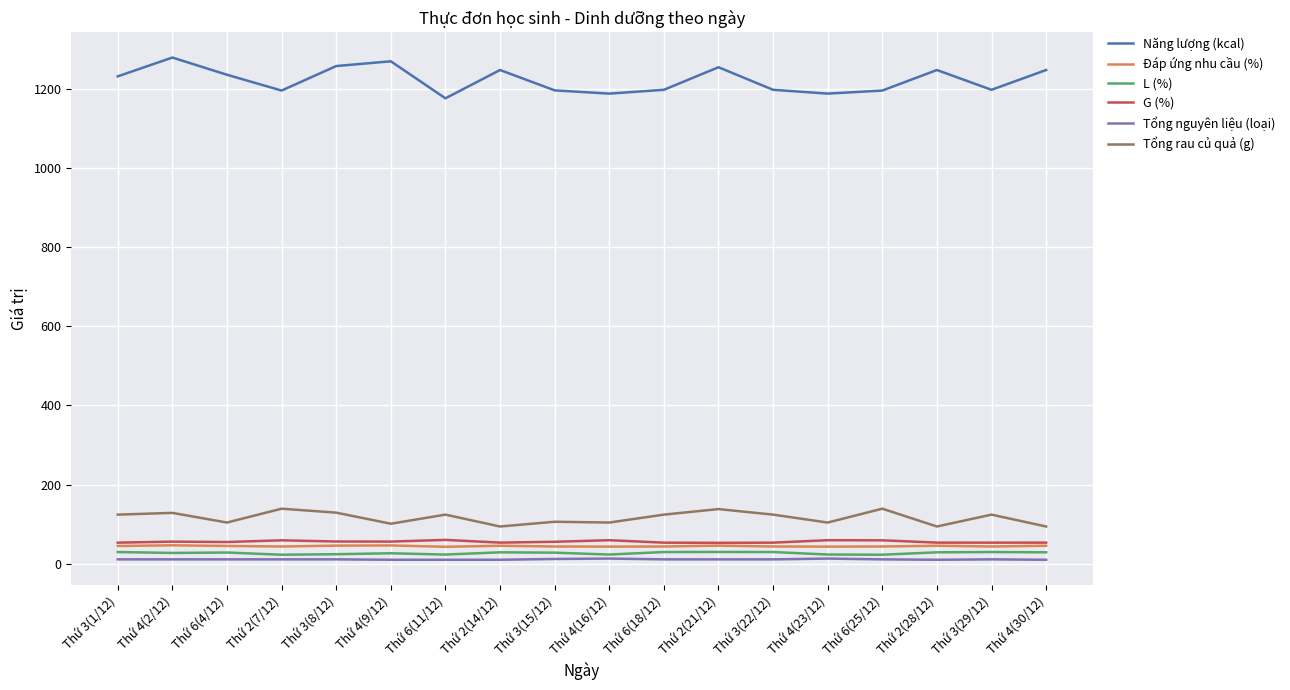

Which series has the widest spread of values?

Năng lượng (kcal)